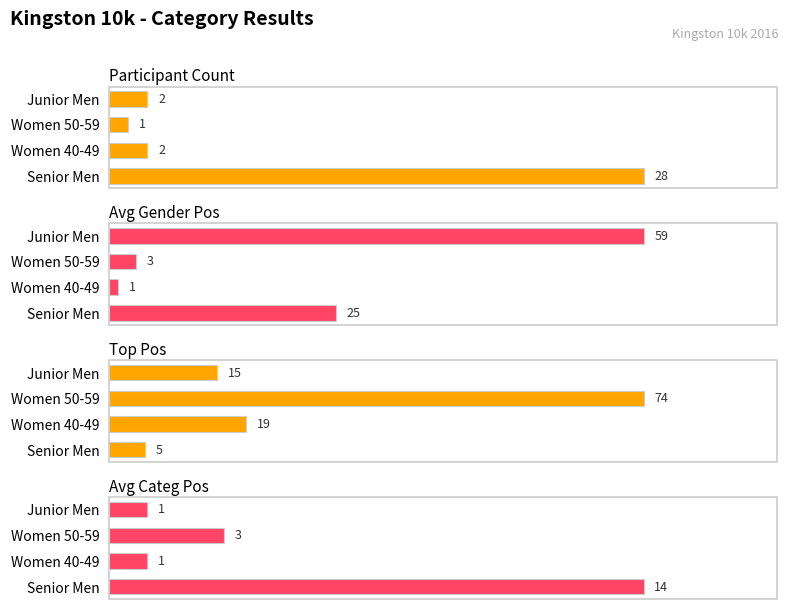

What are all the series names shown in the legend?

Participant Count, Avg Gender Pos, Top Pos, Avg Categ Pos